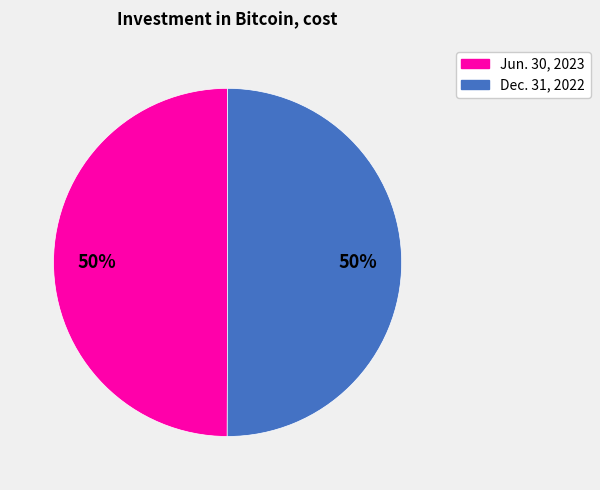

To the nearest percent, what is the average slice percentage?

50%